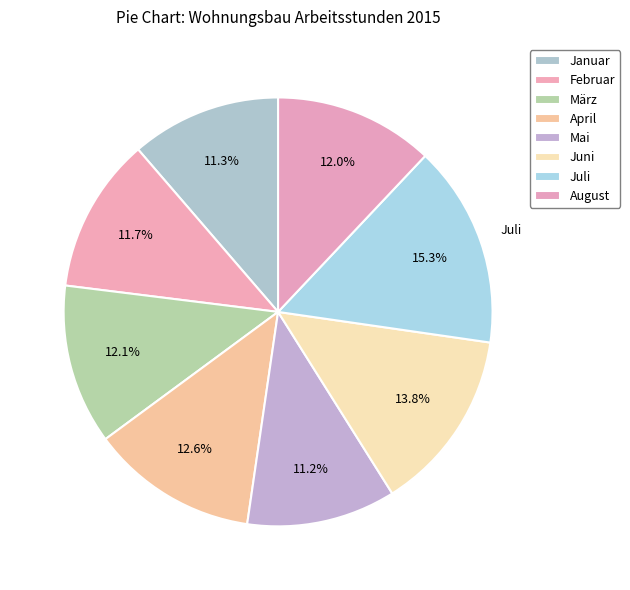

What is the total percentage of Januar and August?

23.4%